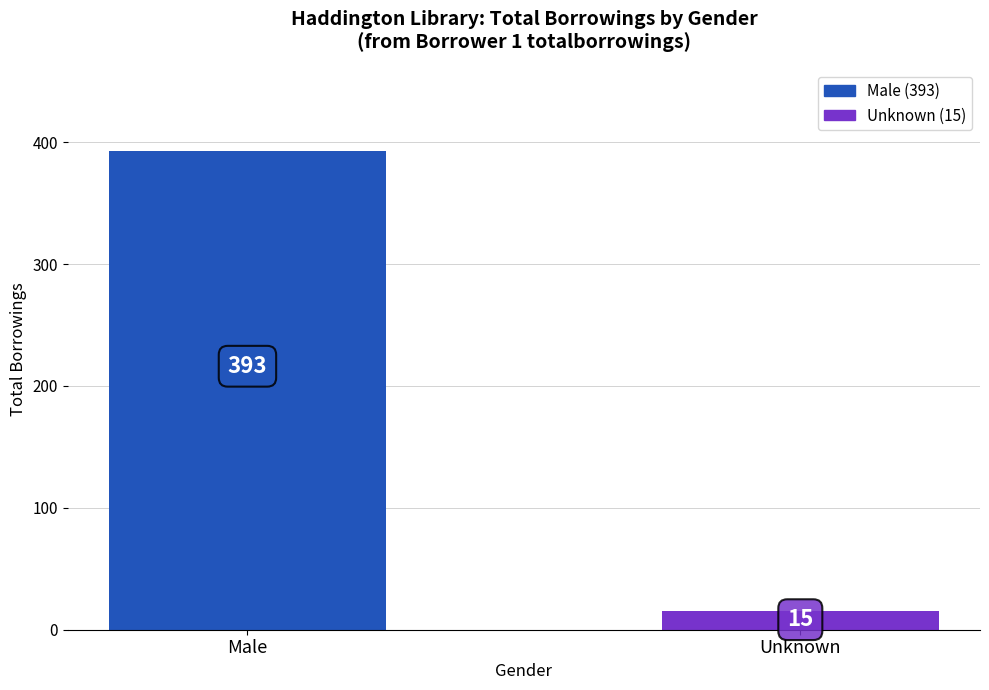

List the labels in order of value, largest first.

Male, Unknown